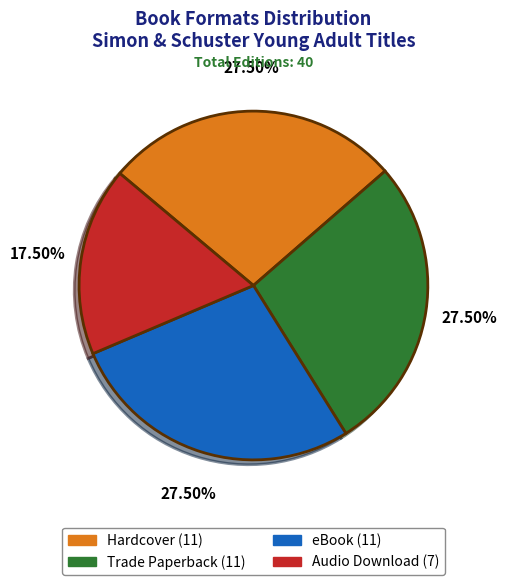

What is the ratio of the value at eBook to the value at Hardcover?

1.0